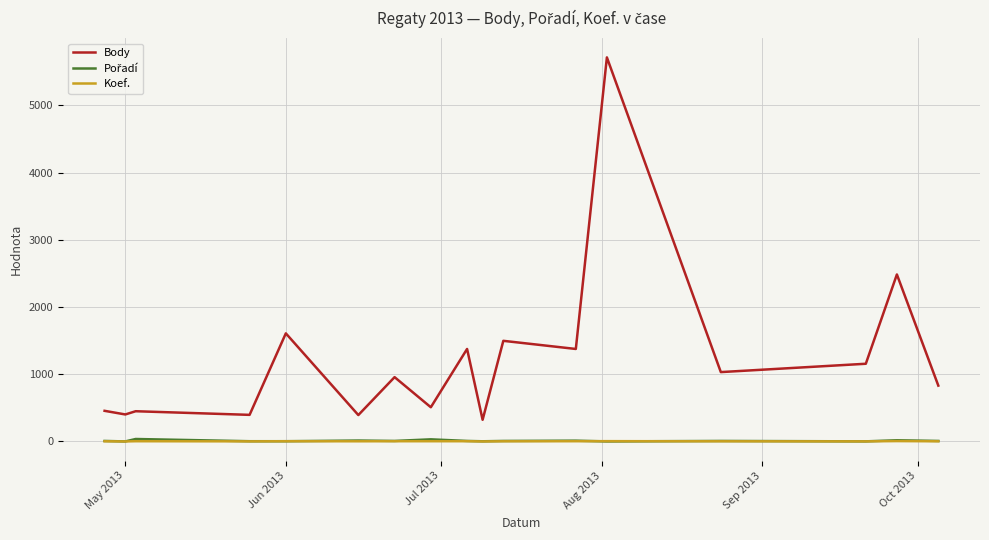

Which series has the largest range (max minus min)?

Body